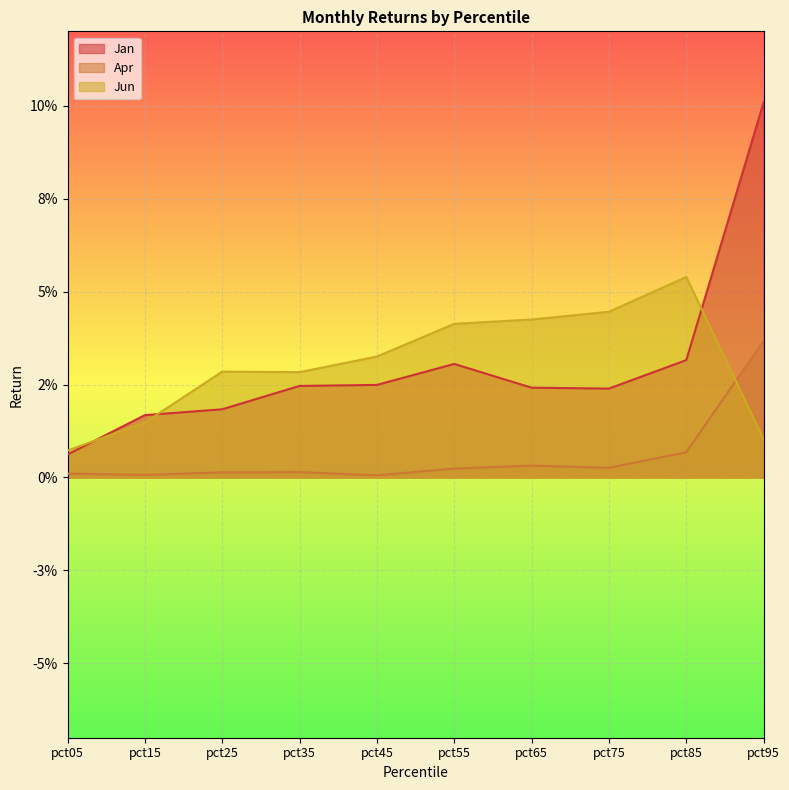

At which category does Jan reach its first local peak?

pct55